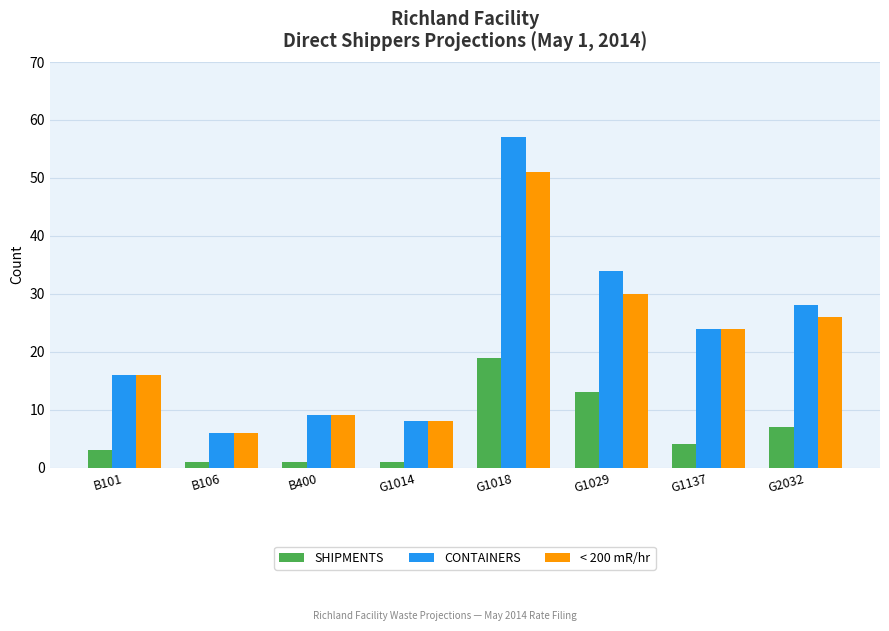

Is the value of CONTAINERS at G1014 greater than the value of < 200 mR/hr at B106?

Yes